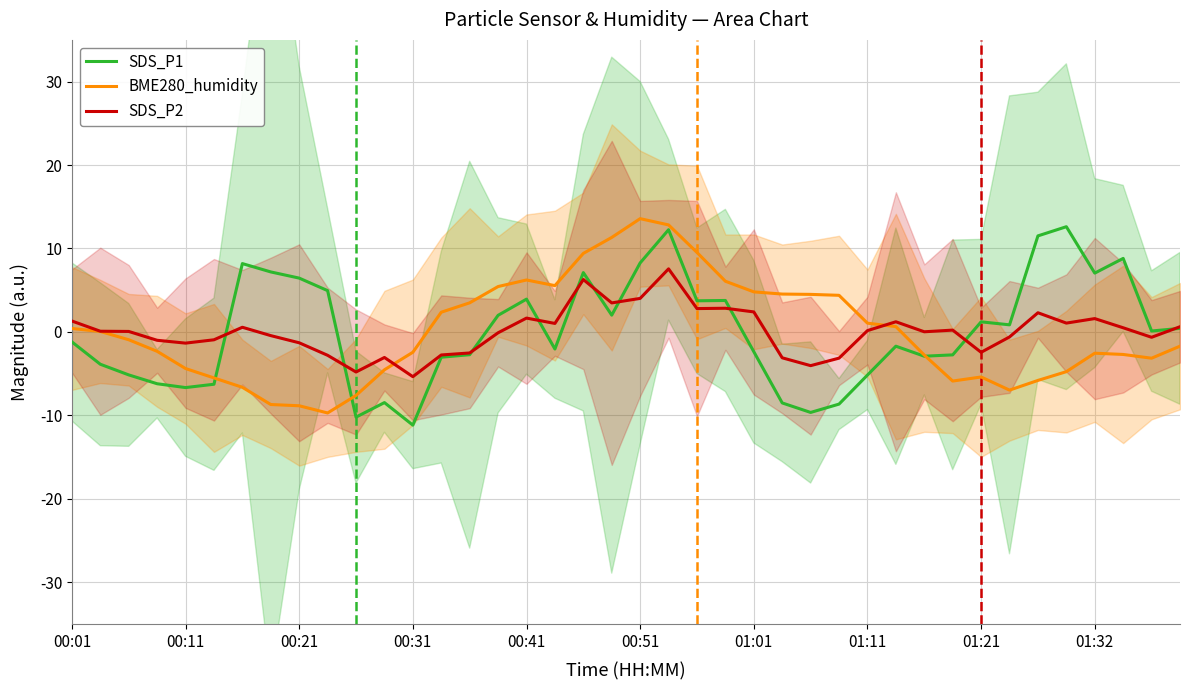

At how many categories does at least one series exceed 10?

5